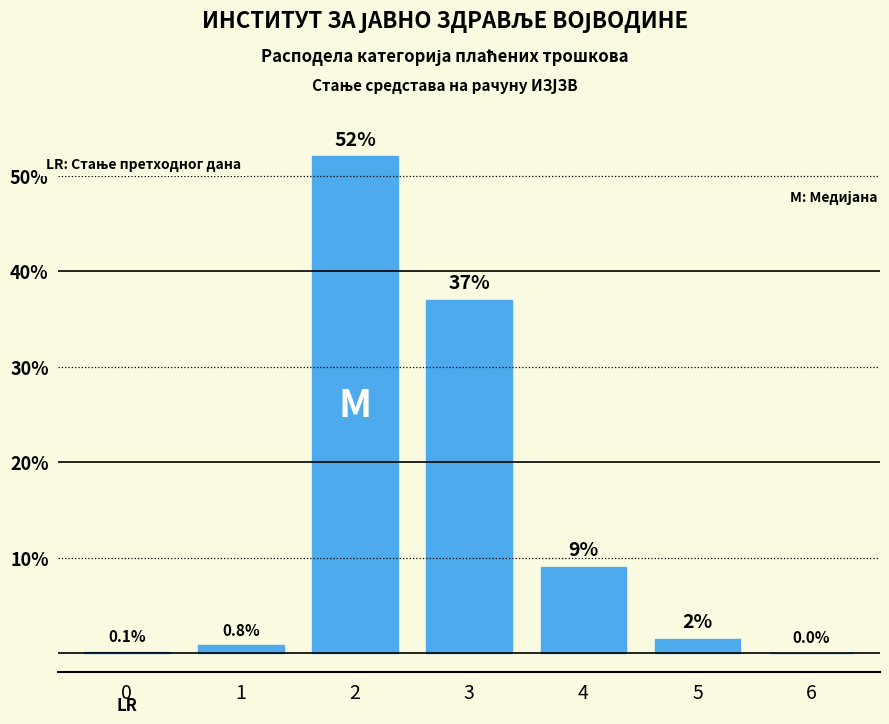

Reading right to left, extract all data points from this chart.

6=0.0	5=1.5	4=9.0	3=37.0	2=52.0	1=0.8	0=0.1